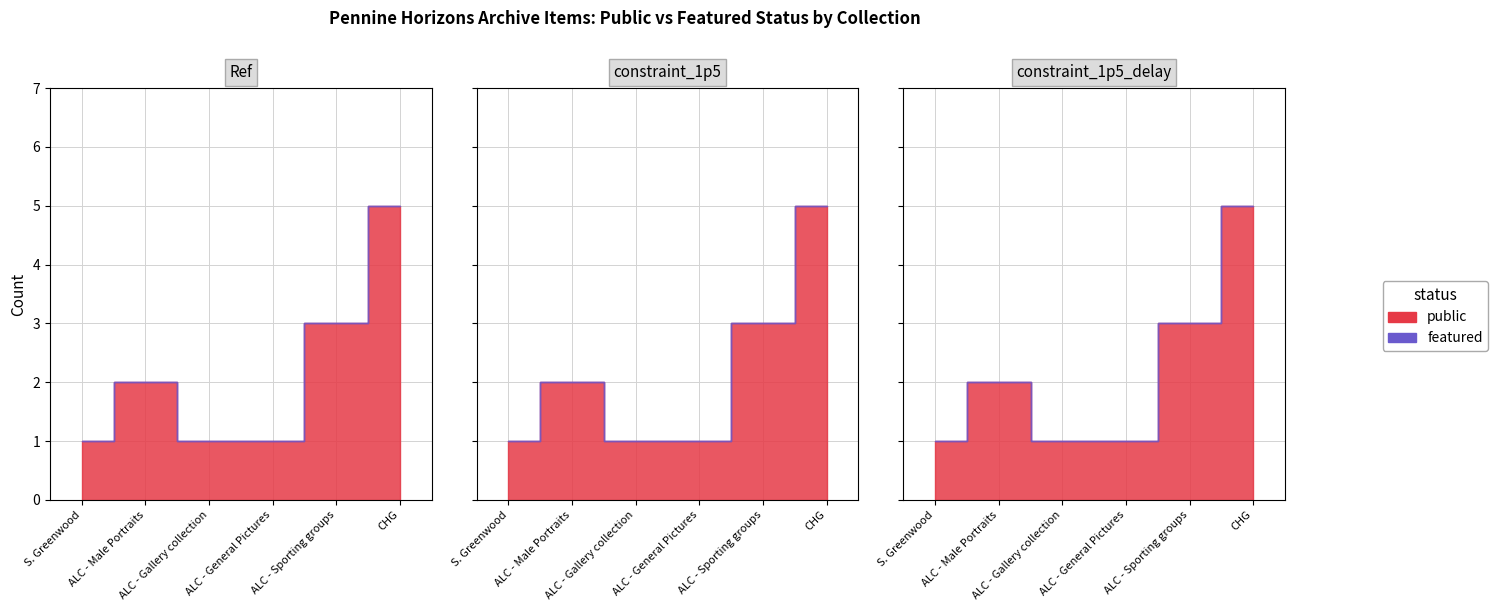

True or false: public and featured intersect in this chart.

False